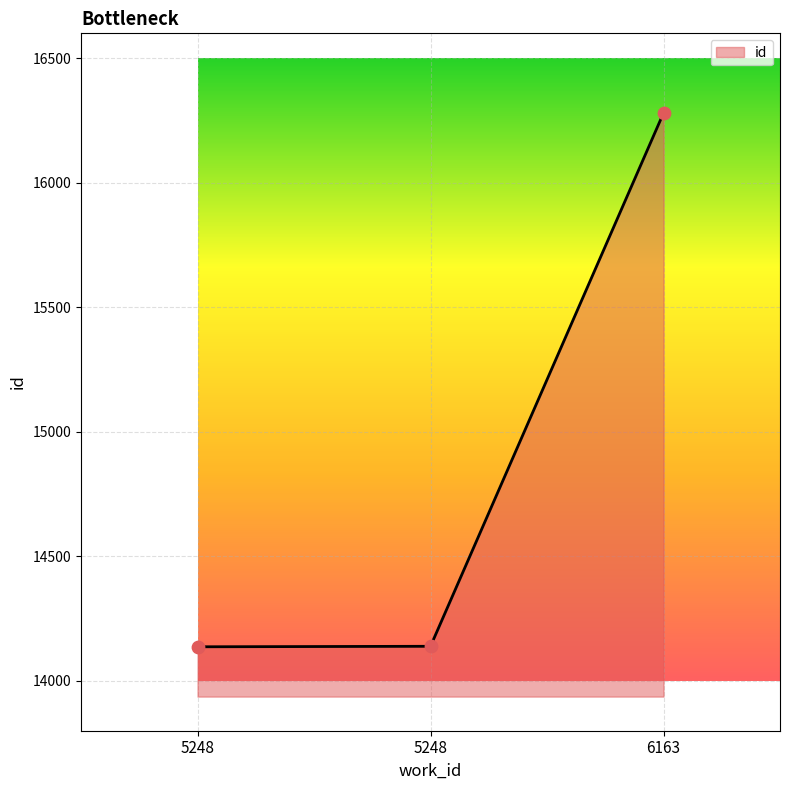

What is the change in value from 5248 to 6163?

+2141